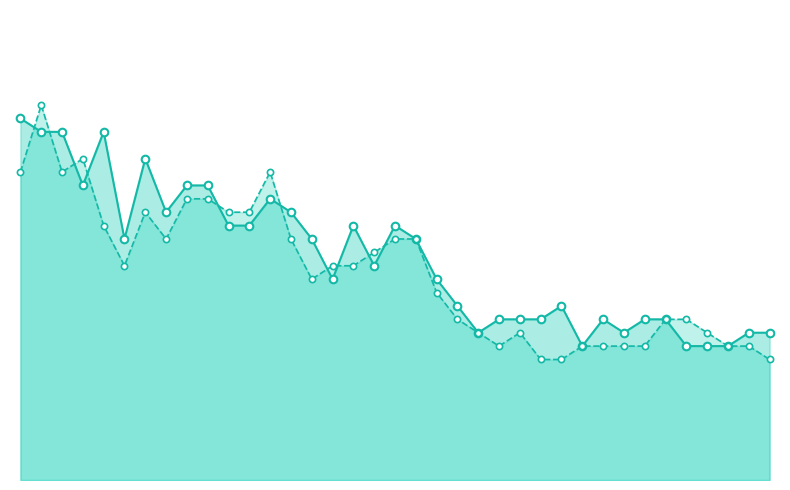

Does the chart have visible grid lines?

No